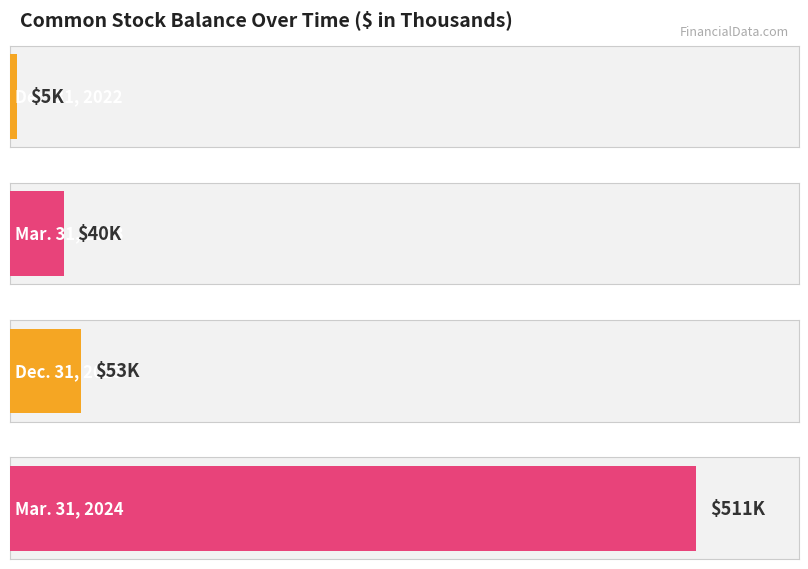

Reading right to left, transcribe all the data shown in this chart.

Mar. 31, 2024=511	Dec. 31, 2023=53	Mar. 31, 2023=40	Dec. 31, 2022=5